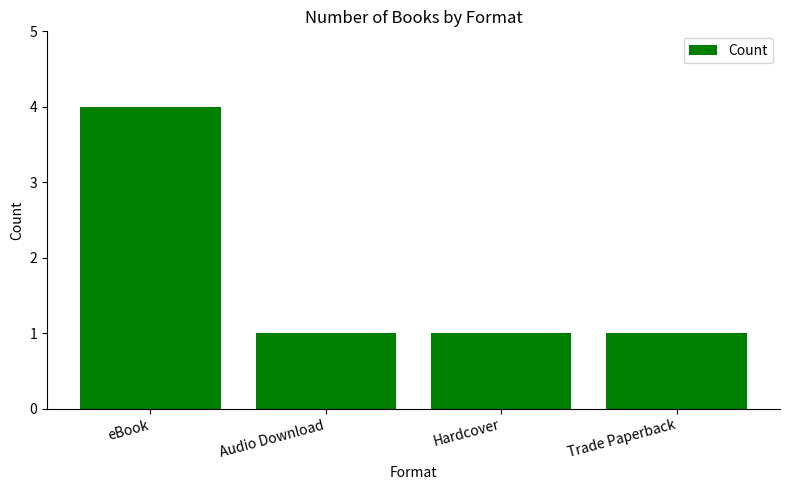

Reading right to left, extract all data points from this chart.

1	1	1	4